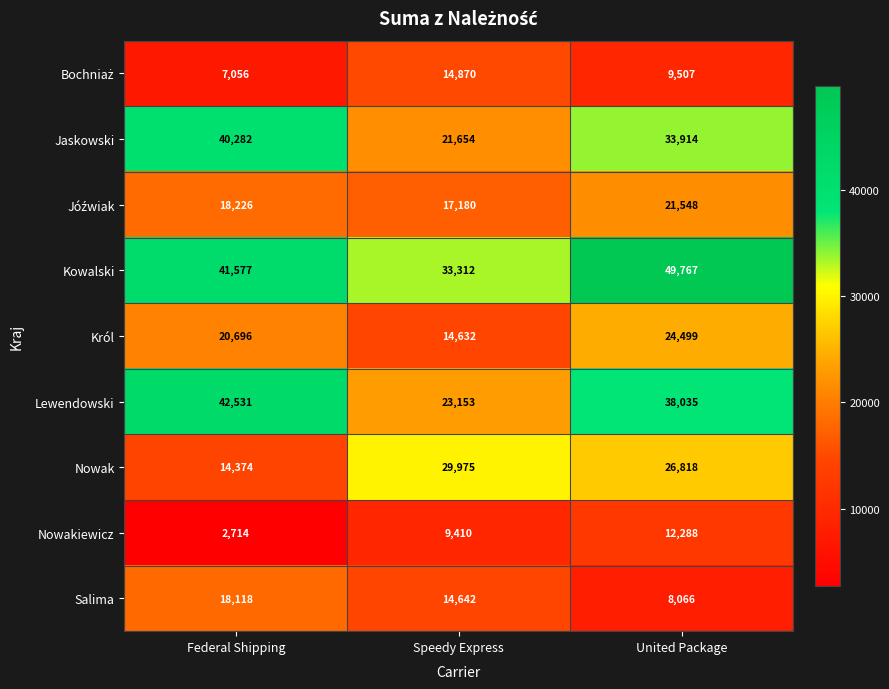

What is the average value of the Salima series?

13609